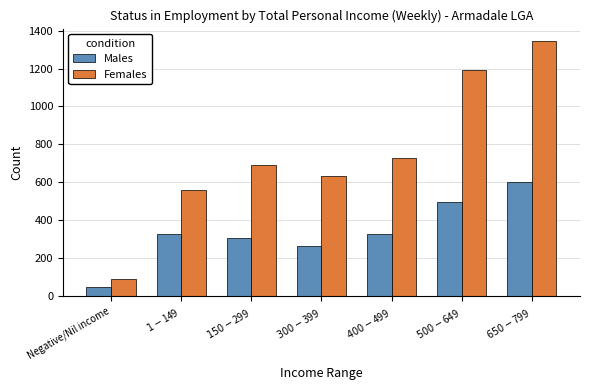

Which series has the largest range (max minus min)?

Females